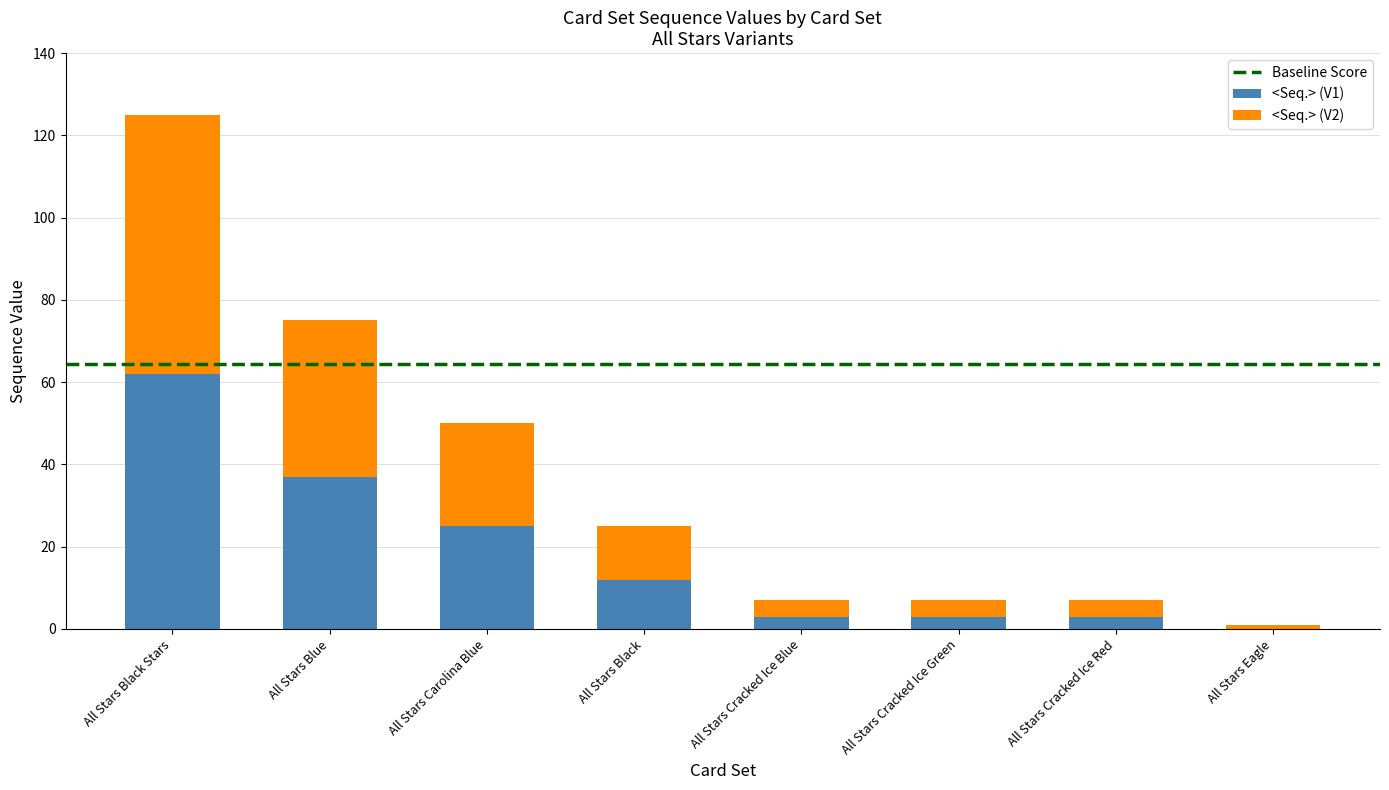

The <Seq.> (V1) series shows 3 at All Stars Cracked Ice Blue. True or false?

True